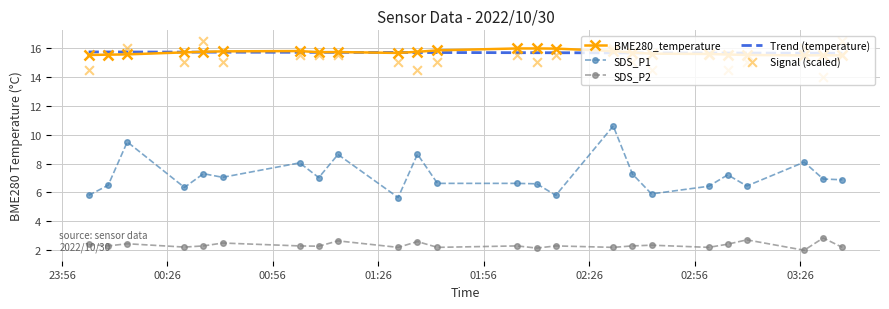

Which series contains the lowest Y value?

SDS_P2